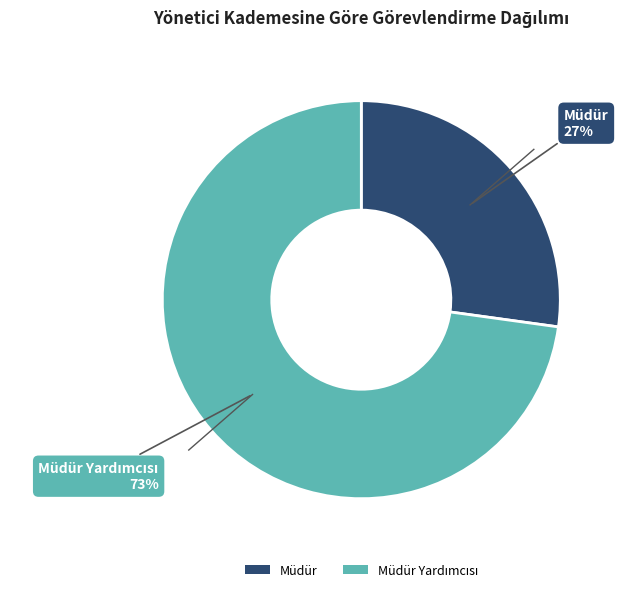

The Müdür slice represents 27% of the pie. True or false?

True